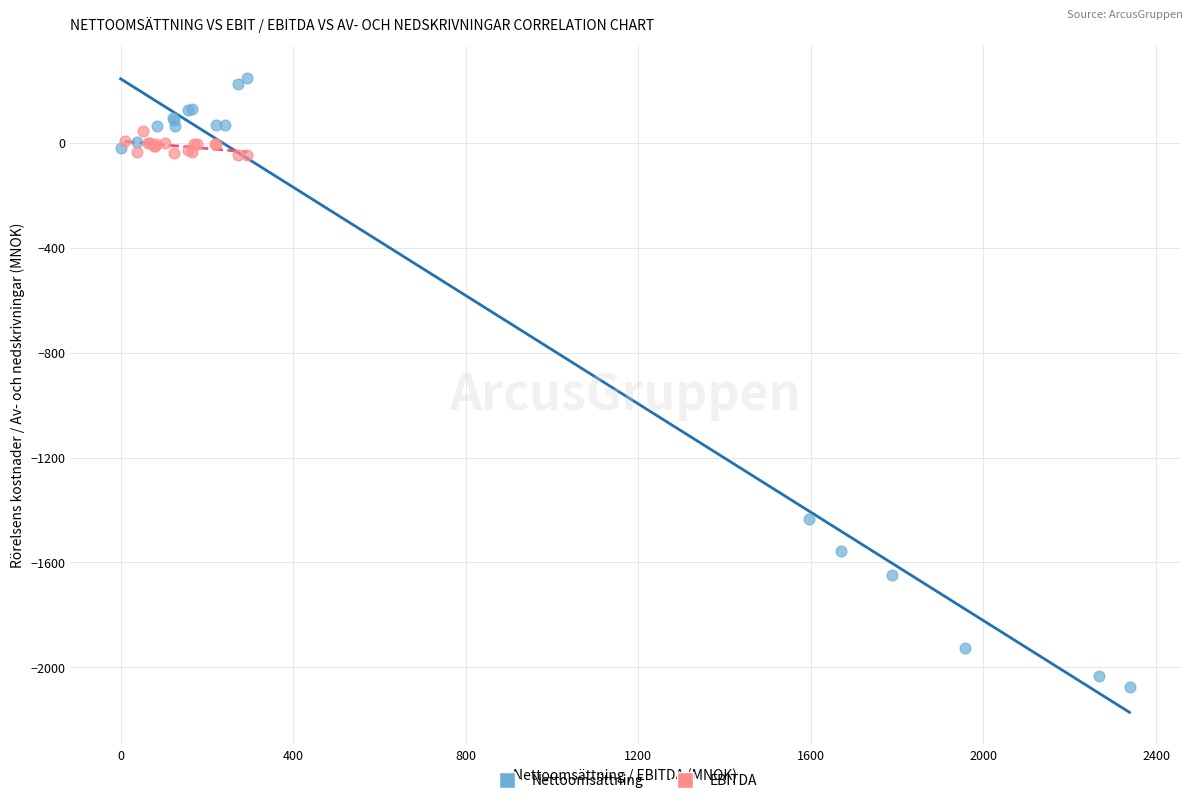

What are all the series names shown in the legend?

Nettoomsättning, EBITDA